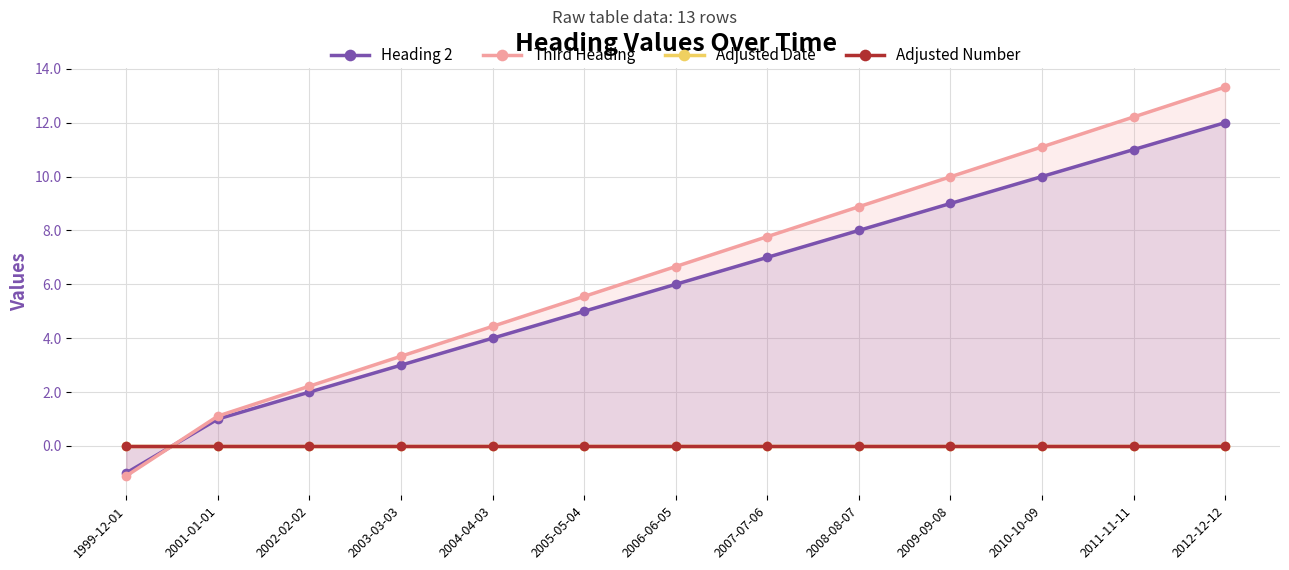

What is the smallest value displayed?

-1.1